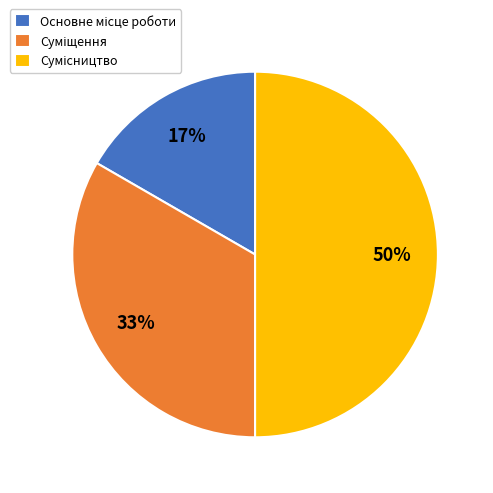

To the nearest percent, what is the average slice percentage?

33%